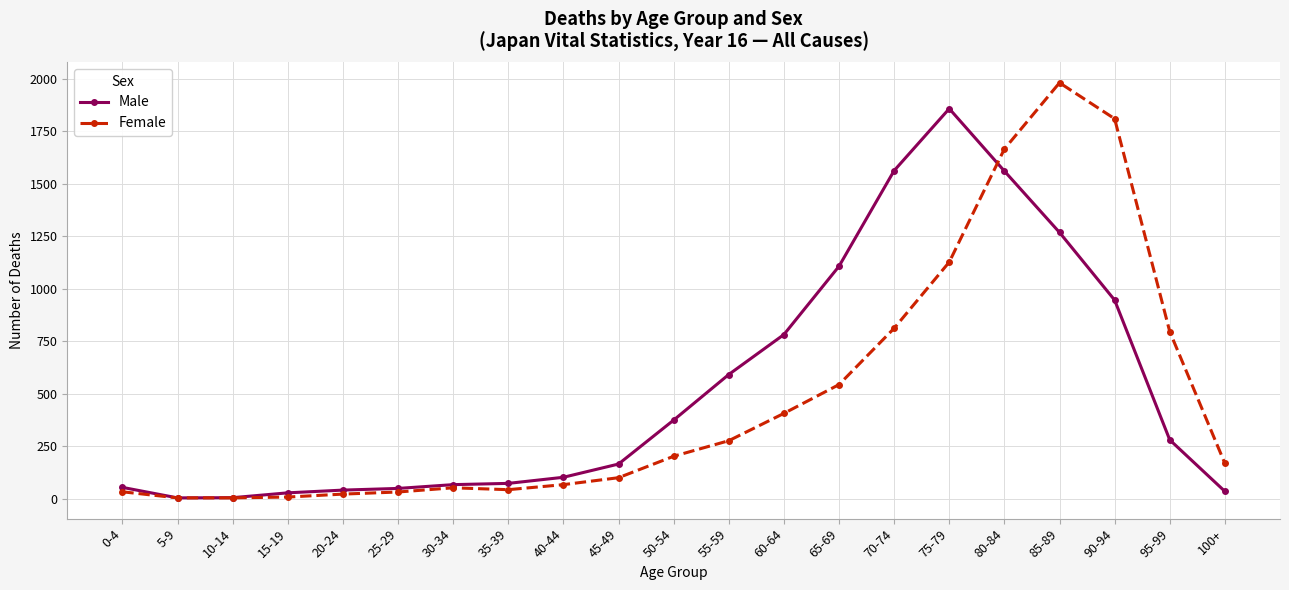

List the series in order of their peak value, highest first.

Female, Male